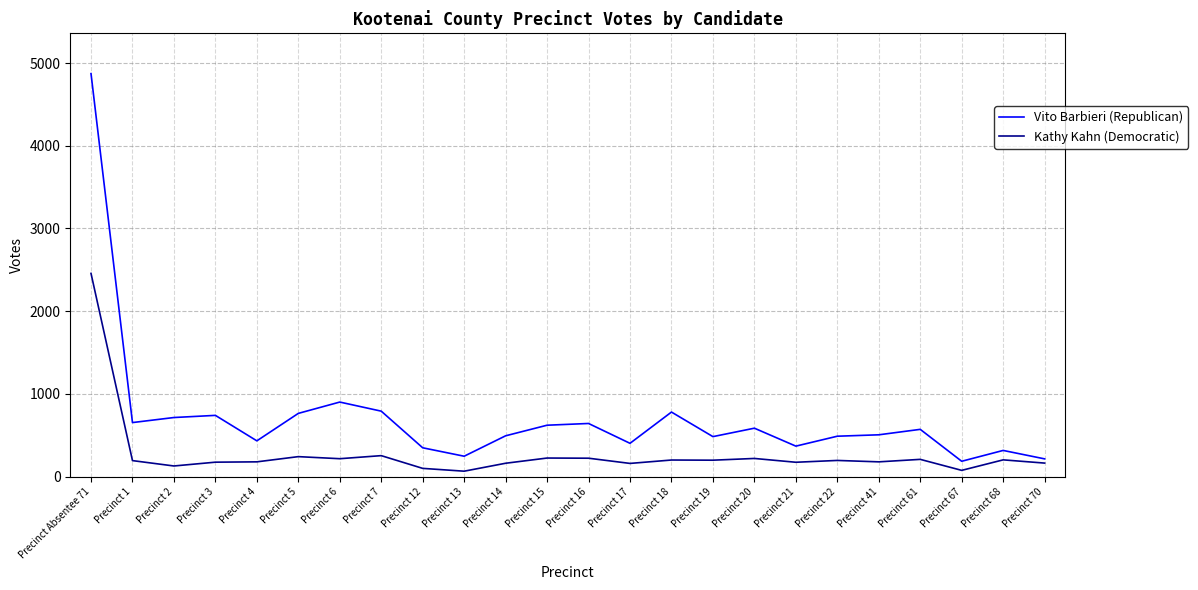

What is the difference between the maximum and minimum values in the Kathy Kahn (Democratic) series?

2392